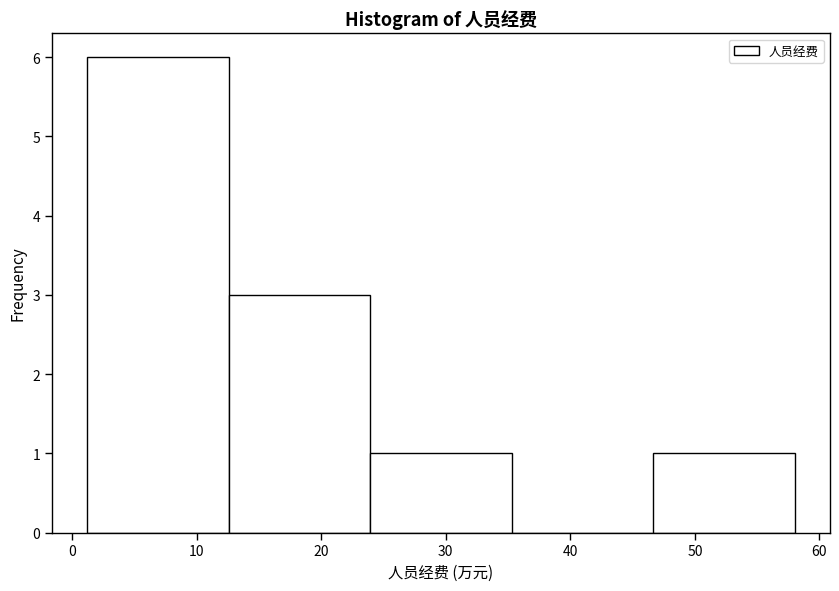

Which range on the x-axis has the tallest bar?

1 to 13